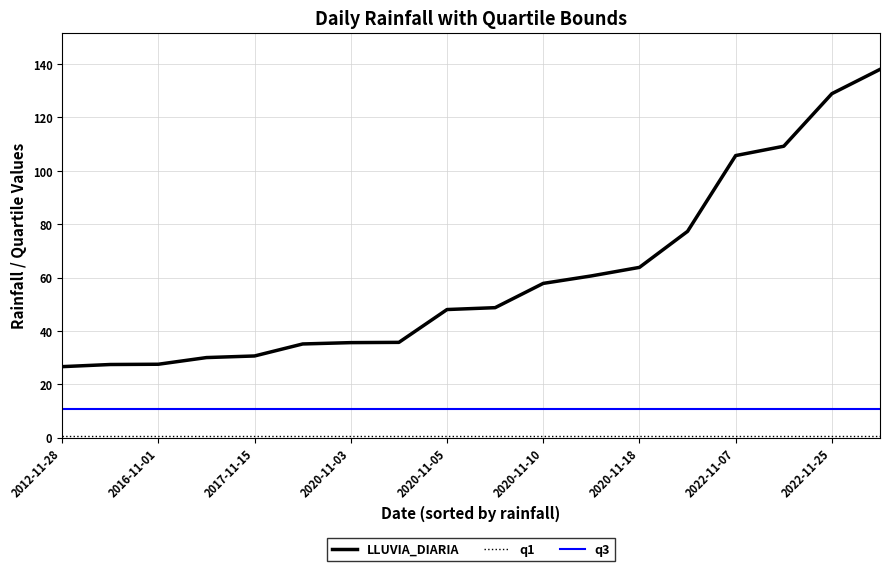

Which series has the largest range (max minus min)?

LLUVIA_DIARIA